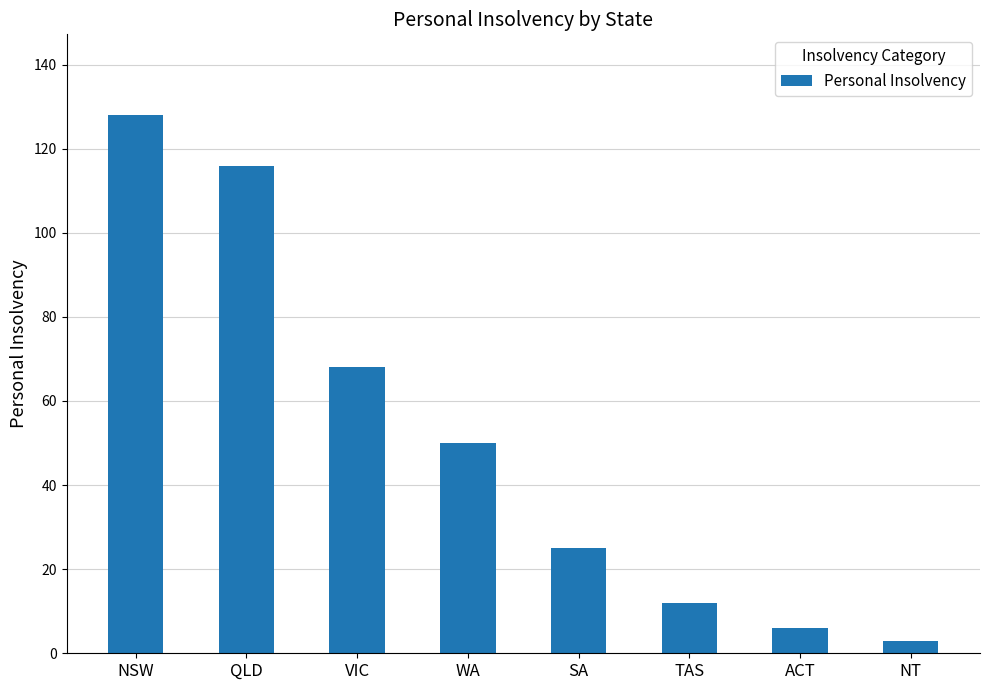

List the labels in order of value, largest first.

NSW, QLD, VIC, WA, SA, TAS, ACT, NT